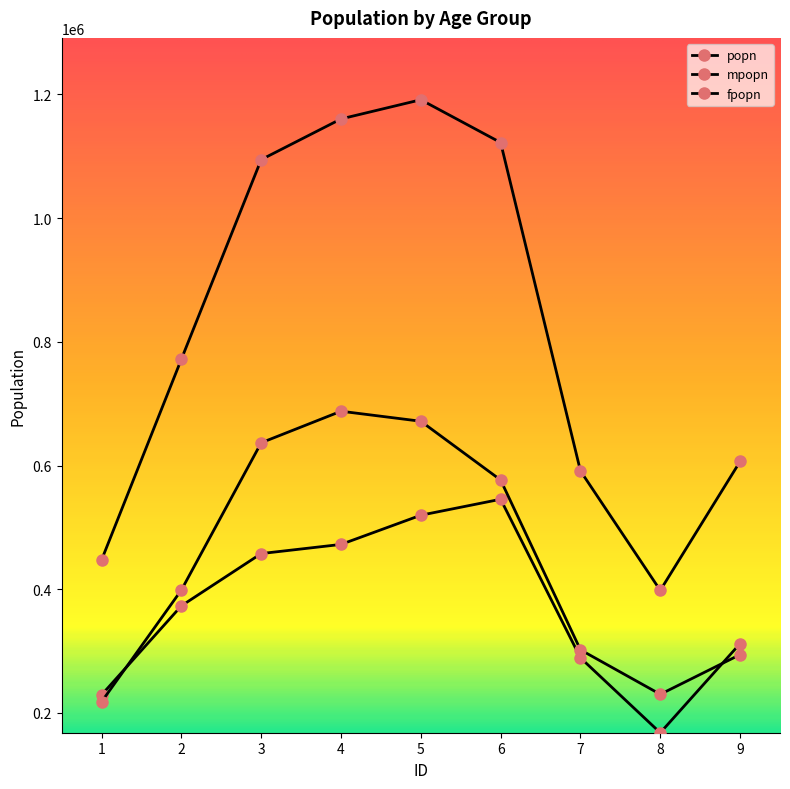

Reading right to left, list all the values displayed in this chart.

popn: 606600	398200	591300	1122100	1191300	1160300	1094500	771900	447300
mpopn: 312200	168000	289200	545500	519700	472500	457700	373200	229200
fpopn: 294400	230200	302100	576600	671600	687800	636800	398700	218100